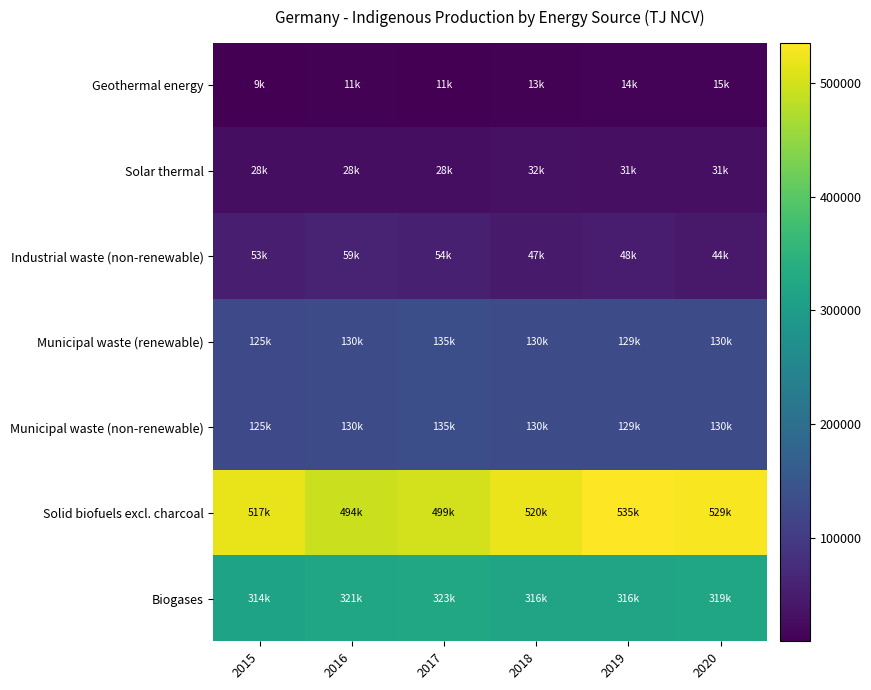

Which series has the largest total across all categories?

Solid biofuels excl. charcoal